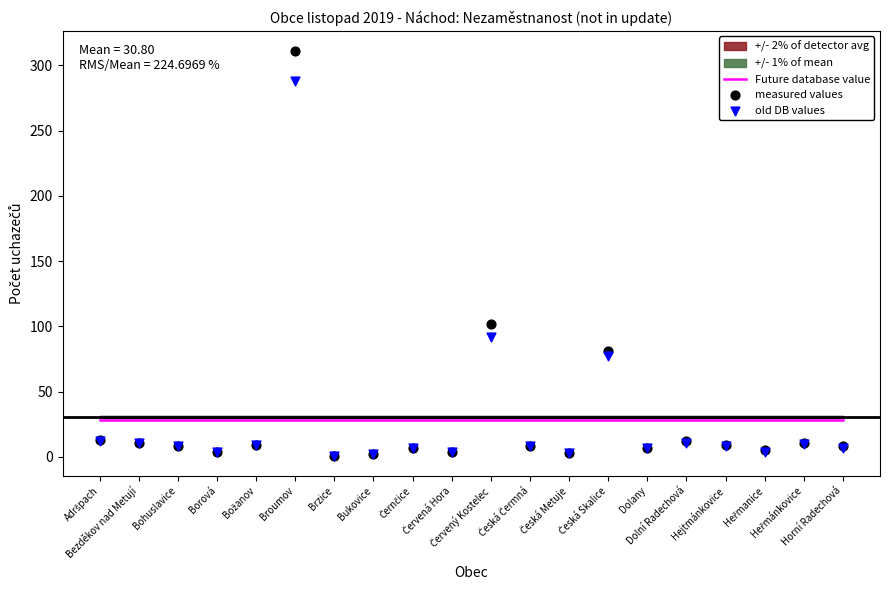

Which series has the largest total across all categories?

measured values